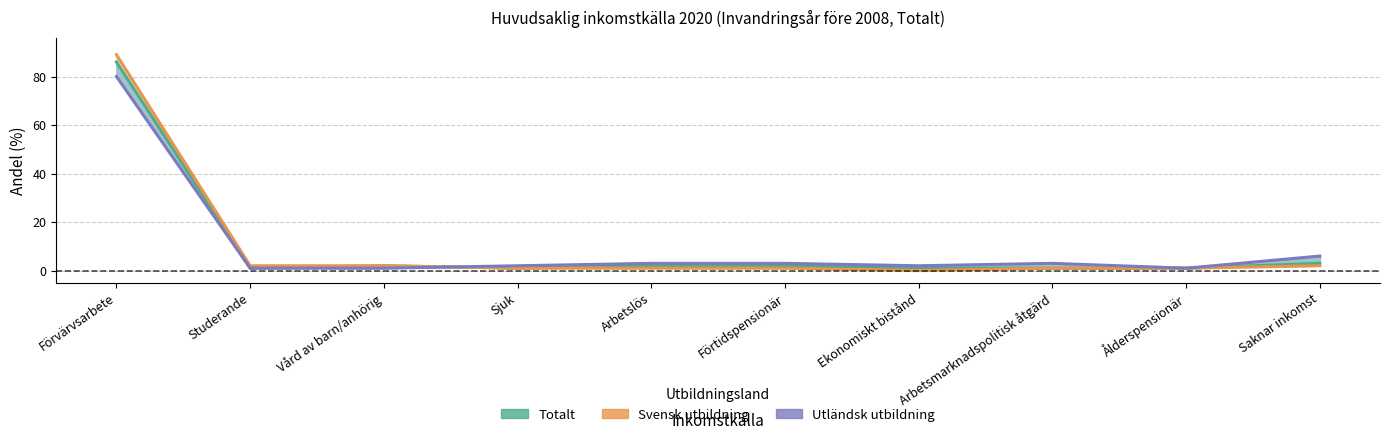

Which series has the widest spread of values?

Svensk utbildning